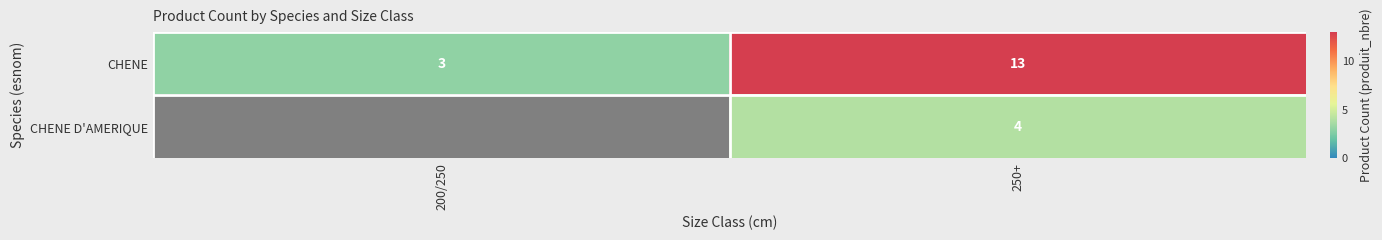

What is the difference between the maximum and minimum values in the CHENE series?

10